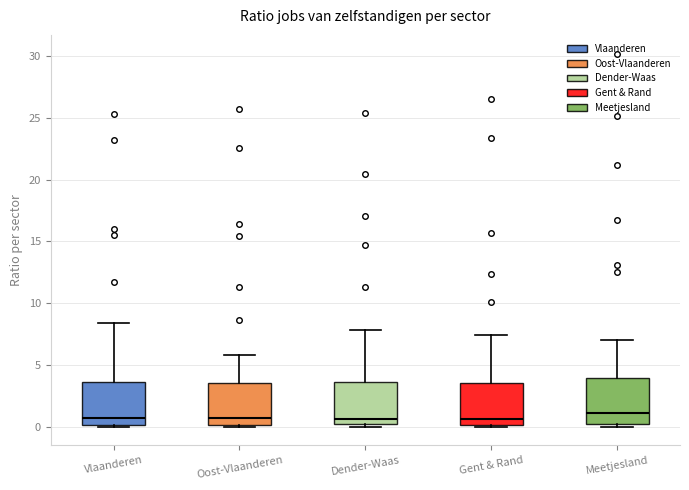

Reading left to right, read every box against the y-axis: the position of its median line, the range the box covers, and the ends of its whiskers. The values are not printed on the chart, so give them approximately, as read against the axis.

Vlaanderen: median 0.5, box 0.0 to 3.5, whiskers 0.0 to 8.5
Oost-Vlaanderen: median 0.5, box 0.0 to 3.5, whiskers 0.0 to 6.0
Dender-Waas: median 0.5, box 0.0 to 3.5, whiskers 0.0 (just below the box's lower edge) to 8.0
Gent & Rand: median 0.5, box 0.0 to 3.5, whiskers 0.0 to 7.5
Meetjesland: median 1.0, box 0.0 to 4.0, whiskers 0.0 (just below the box's lower edge) to 7.0